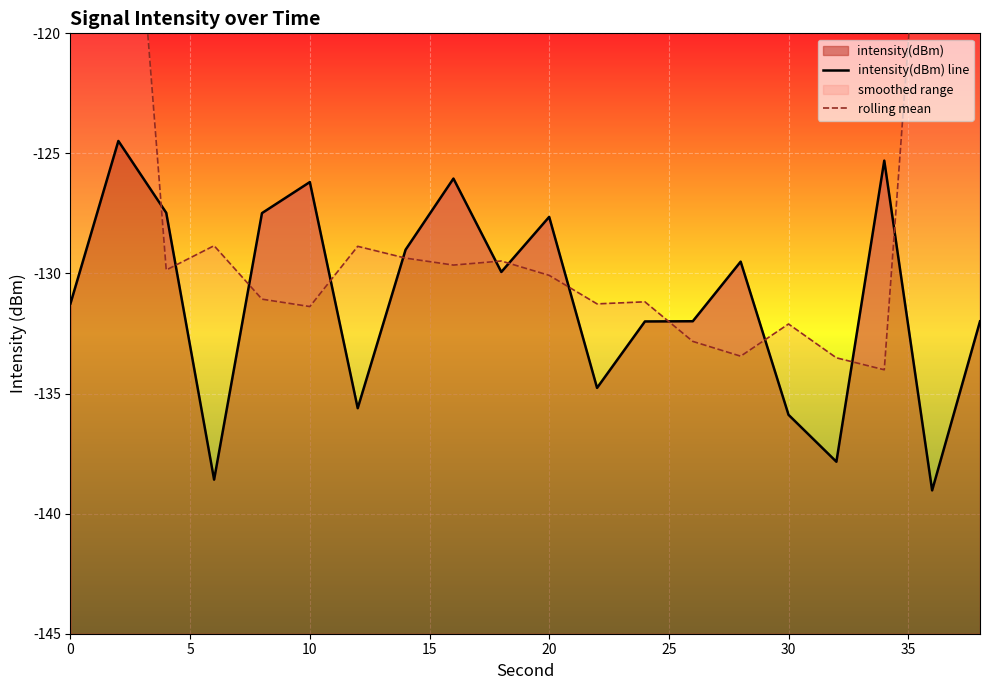

How many lines are shown in the chart?

2